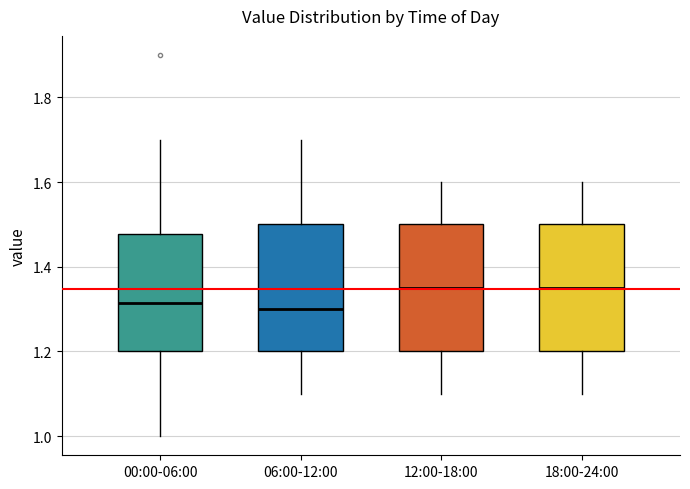

Reading left to right, transcribe this box plot: for each box, give where its median line is, the range the box spans, and where its two whiskers end, as read against the y-axis. The values are not printed on the chart, so give them approximately, as read against the axis.

00:00-06:00: median 1.32, box 1.20 to 1.48, whiskers 1.00 to 1.70
06:00-12:00: median 1.30, box 1.20 to 1.50, whiskers 1.10 to 1.70
12:00-18:00: median 1.36, box 1.20 to 1.50, whiskers 1.10 to 1.60
18:00-24:00: median 1.36, box 1.20 to 1.50, whiskers 1.10 to 1.60